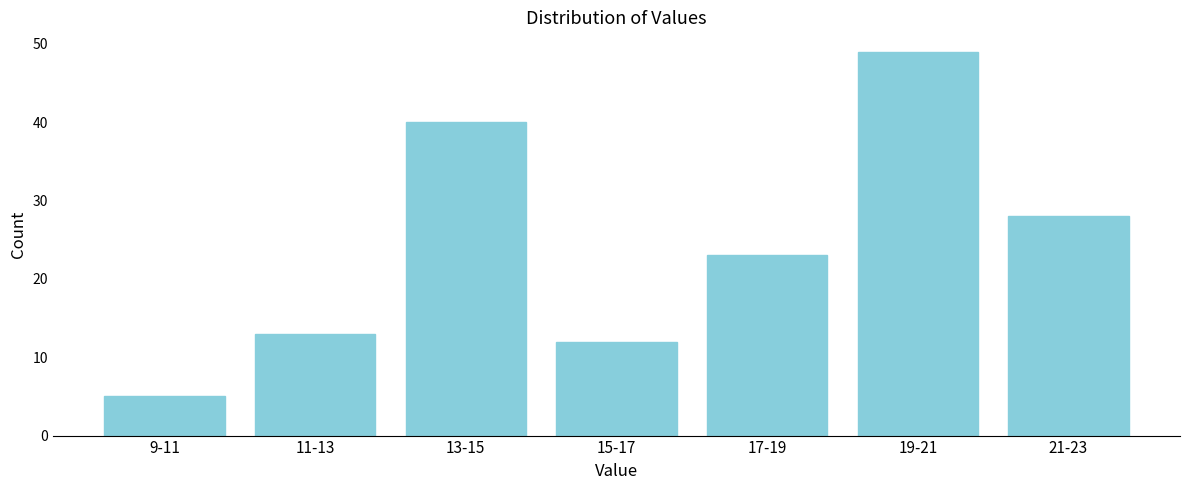

Reading right to left, transcribe all the data shown in this chart.

21-23=28	19-21=49	17-19=23	15-17=12	13-15=40	11-13=13	9-11=5